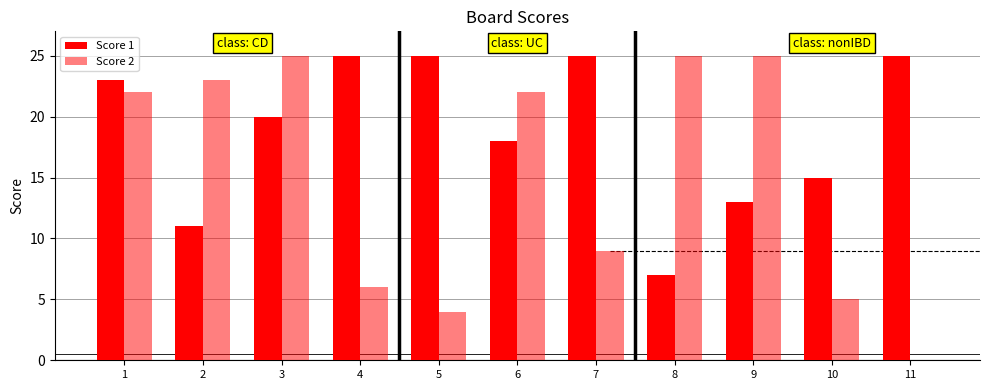

At which label does Score 2 first exceed 22?

2